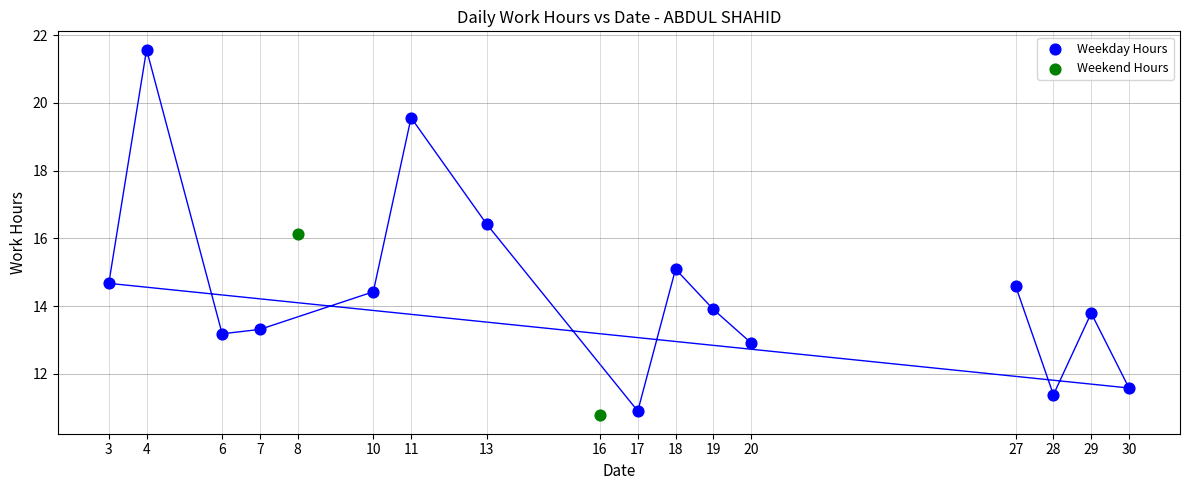

Which series contains the lowest Y value?

Weekend Hours